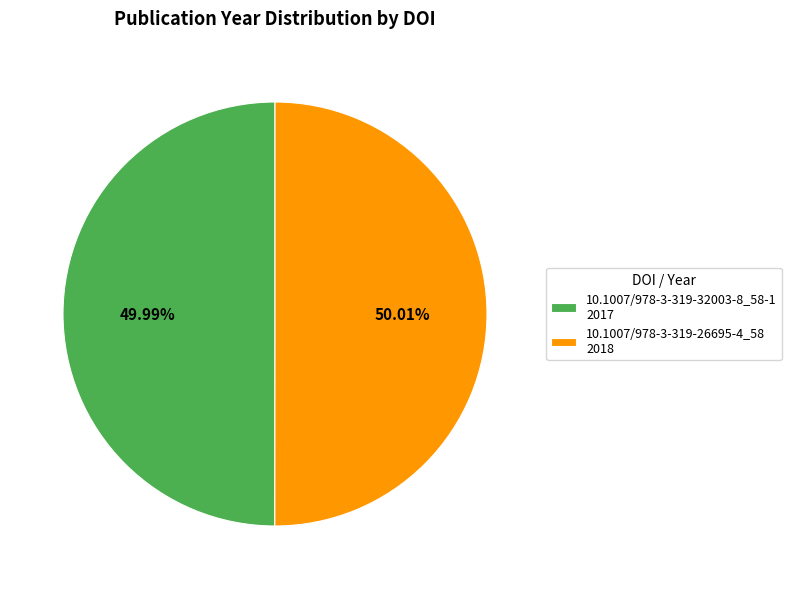

The 10.1007/978-3-319-26695-4_58 slice represents 38% of the pie. True or false?

False